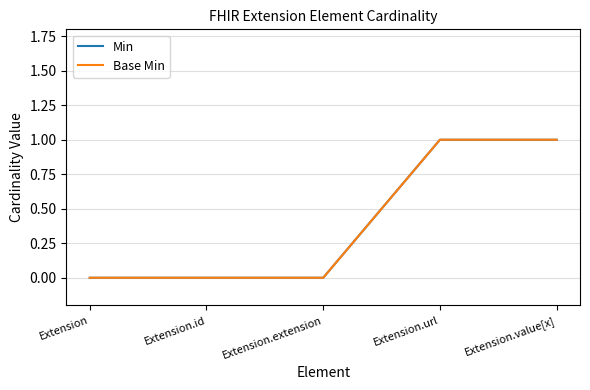

Does the chart have visible grid lines?

Yes